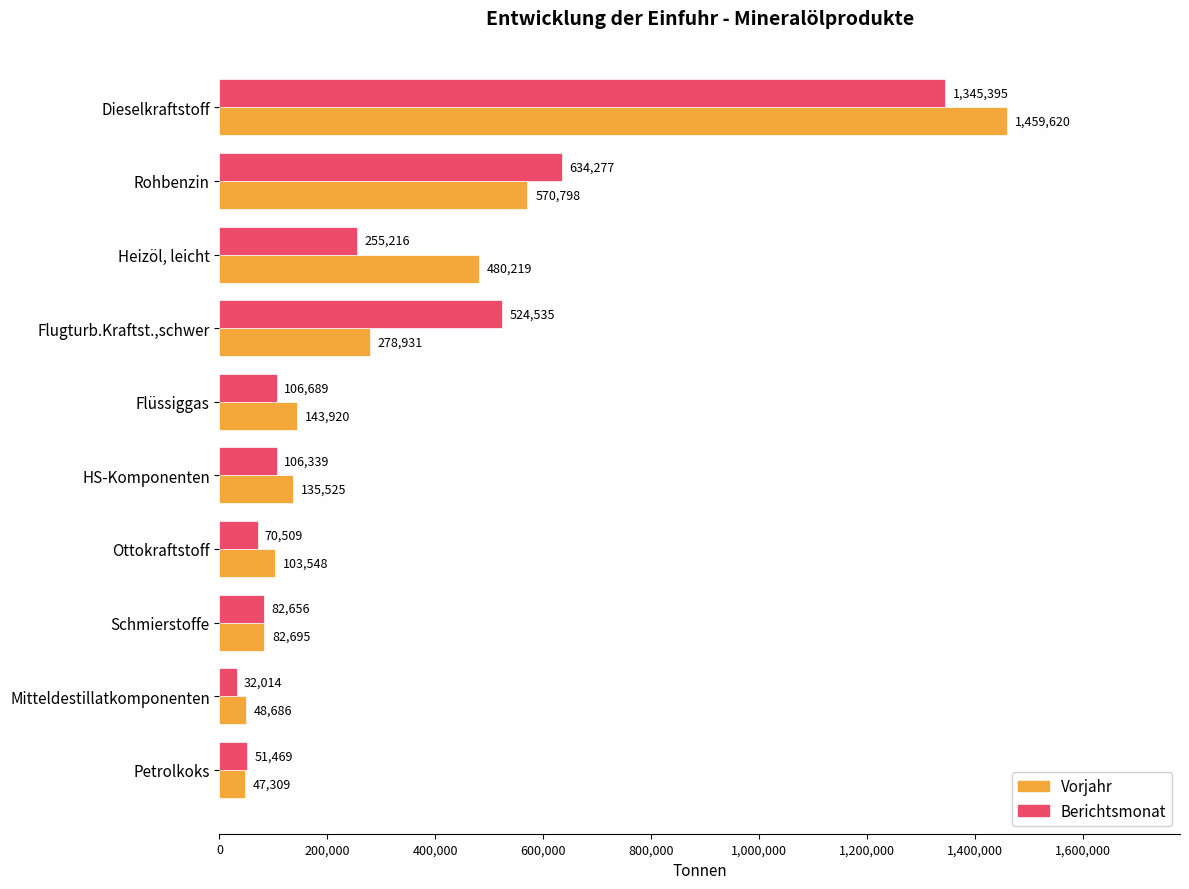

At which category is the sum across all series the highest?

Dieselkraftstoff